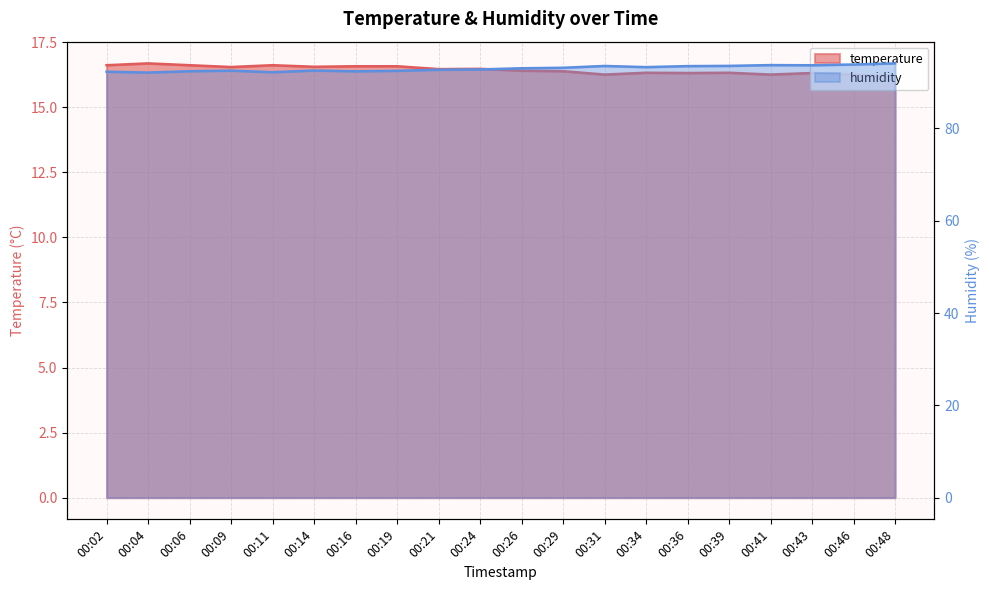

True or false: temperature and humidity intersect in this chart.

False